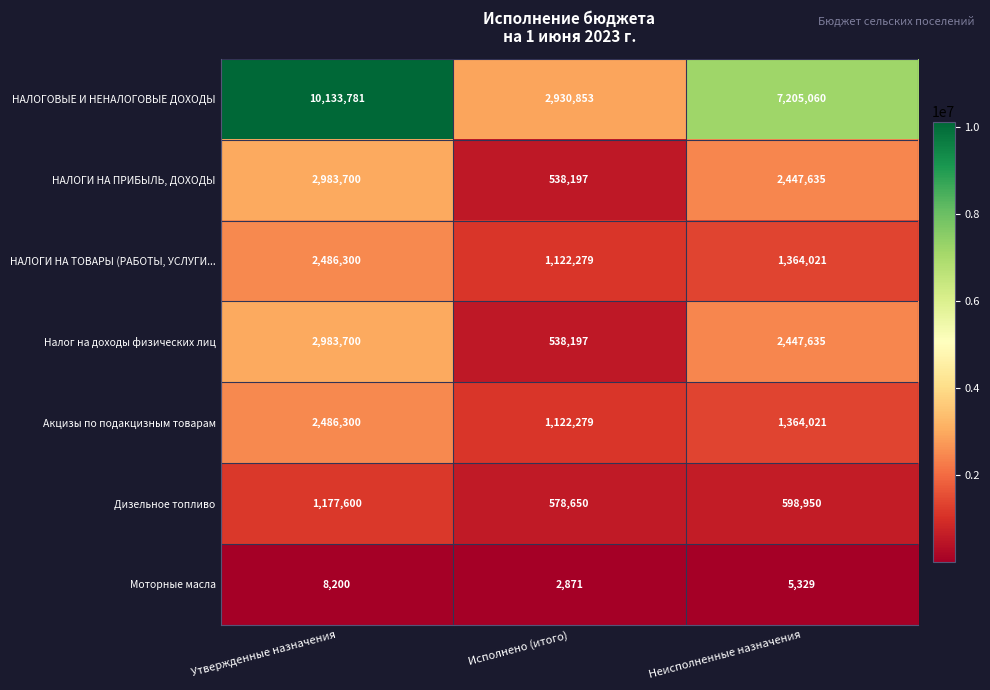

Count the НАЛОГОВЫЕ И НЕНАЛОГОВЫЕ ДОХОДЫ values in the range 2930853 to 10133781.

3